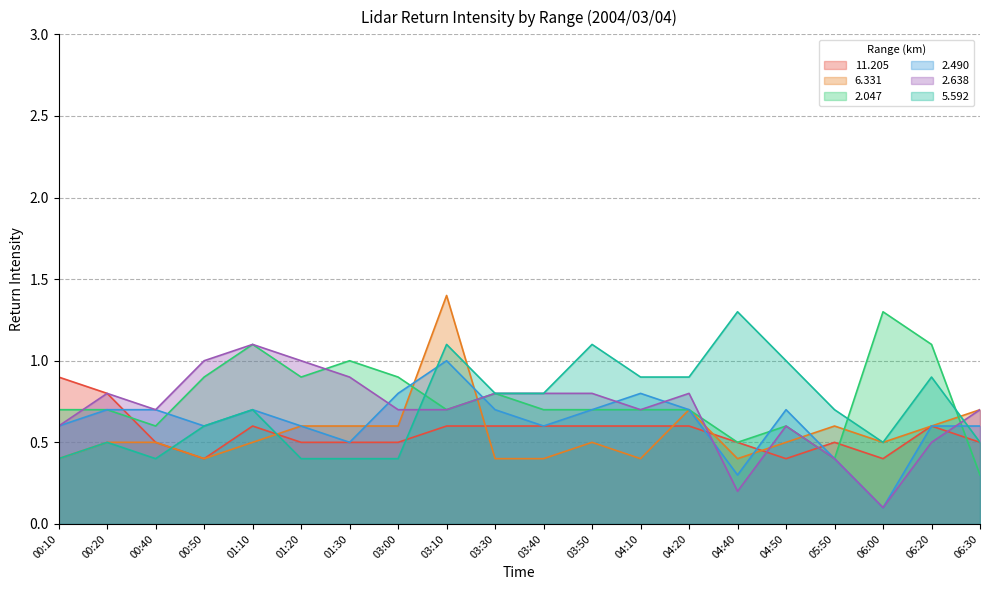

Which series has the largest range (max minus min)?

2.047